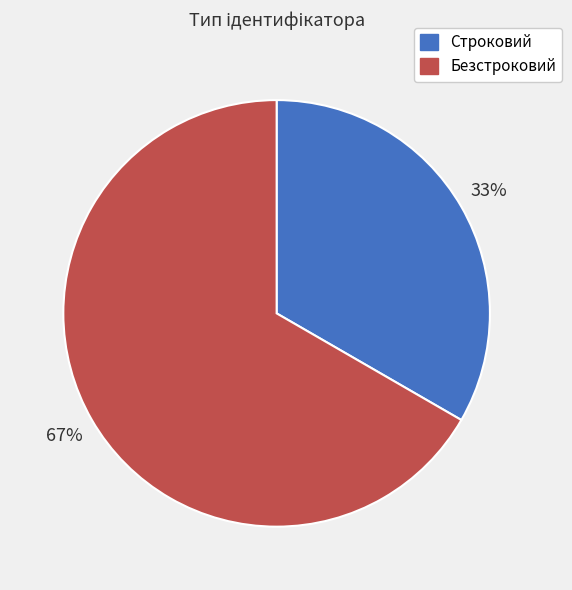

What is the smallest slice in the pie chart?

Строковий